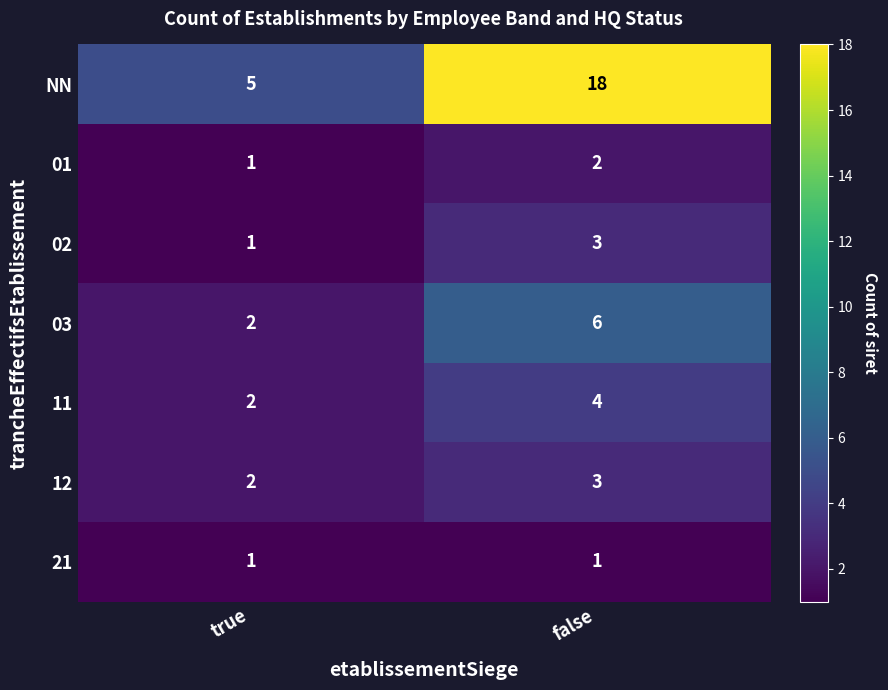

What is the maximum value shown in the chart?

18